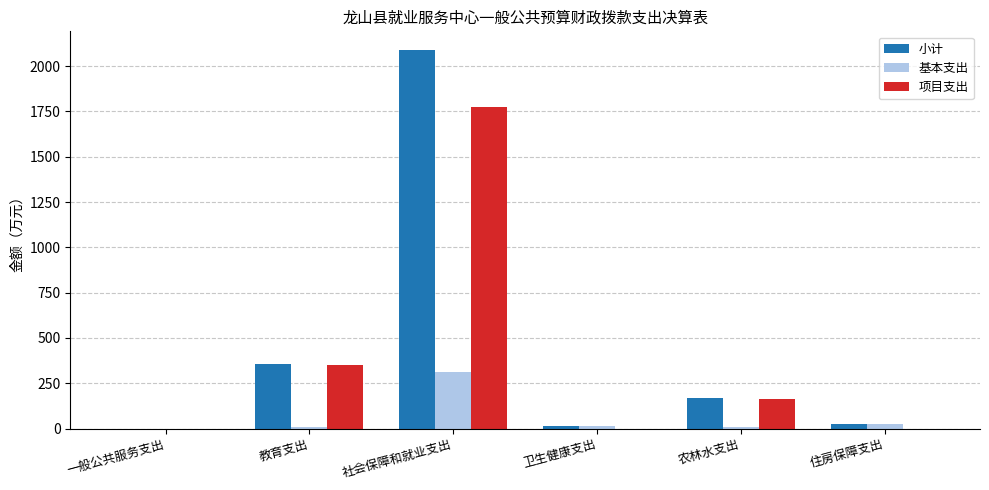

What is the sum of all 项目支出 values?

2287.2